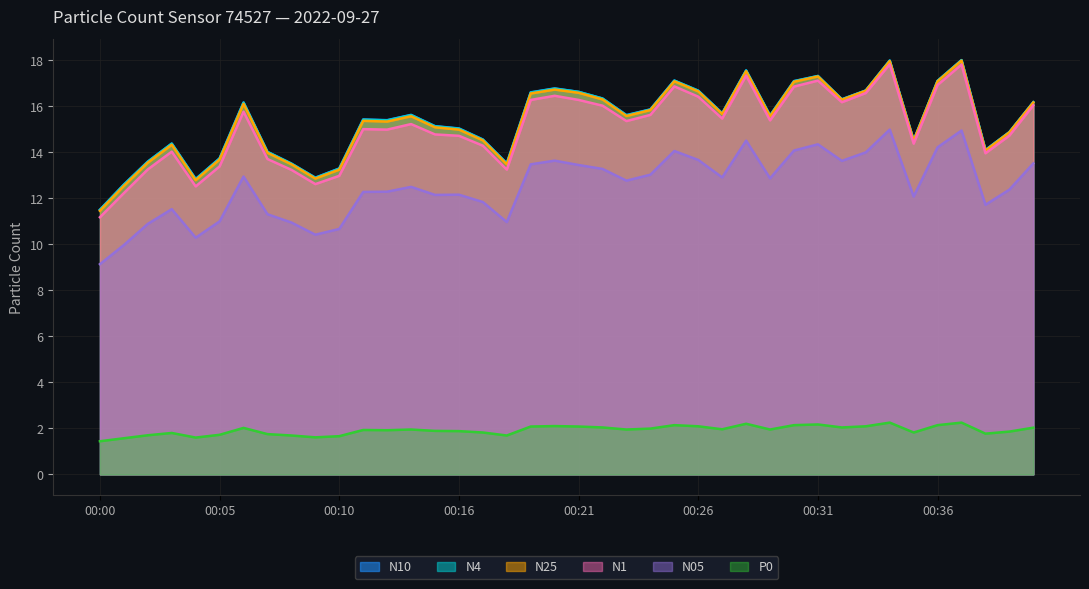

The value of N10 at 00:22 is 16.3. True or false?

True